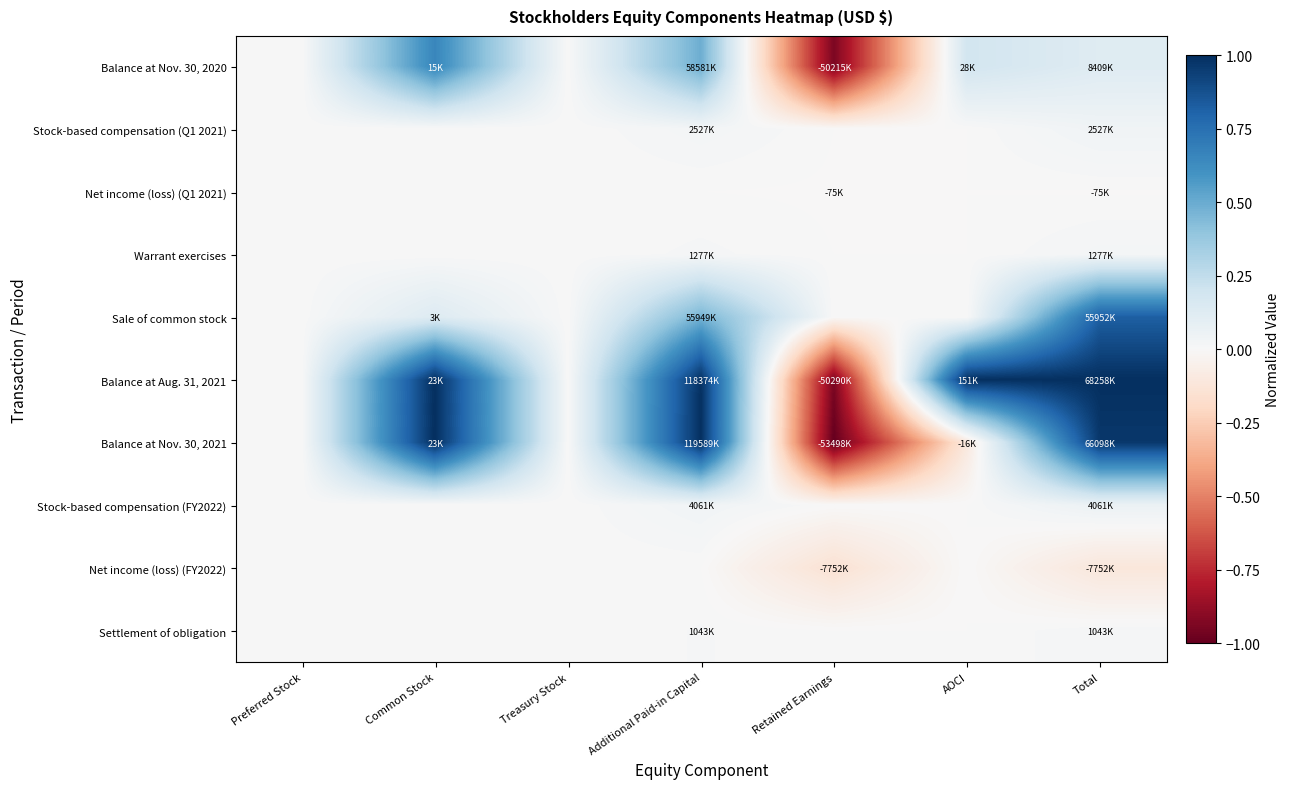

Reading right to left, transcribe all the data shown in this chart.

Balance at Nov. 30, 2020: Total=0.1	AOCI=0.2	Retained Earnings=-0.9	Additional Paid-in Capital=0.5	Treasury Stock=0.0	Common Stock=0.7	Preferred Stock=0.0
Stock-based compensation (Q1 2021): Total=0.0	AOCI=0.0	Retained Earnings=0.0	Additional Paid-in Capital=0.0	Treasury Stock=0.0	Common Stock=0.0	Preferred Stock=0.0
Net income (loss) (Q1 2021): Total=-0.0	AOCI=0.0	Retained Earnings=-0.0	Additional Paid-in Capital=0.0	Treasury Stock=0.0	Common Stock=0.0	Preferred Stock=0.0
Warrant exercises: Total=0.0	AOCI=0.0	Retained Earnings=0.0	Additional Paid-in Capital=0.0	Treasury Stock=0.0	Common Stock=0.0	Preferred Stock=0.0
Sale of common stock: Total=0.8	AOCI=0.0	Retained Earnings=0.0	Additional Paid-in Capital=0.5	Treasury Stock=0.0	Common Stock=0.1	Preferred Stock=0.0
Balance at Aug. 31, 2021: Total=1.0	AOCI=1.0	Retained Earnings=-0.9	Additional Paid-in Capital=1.0	Treasury Stock=0.0	Common Stock=1.0	Preferred Stock=0.0
Balance at Nov. 30, 2021: Total=1.0	AOCI=-0.1	Retained Earnings=-1.0	Additional Paid-in Capital=1.0	Treasury Stock=0.0	Common Stock=1.0	Preferred Stock=0.0
Stock-based compensation (FY2022): Total=0.1	AOCI=0.0	Retained Earnings=0.0	Additional Paid-in Capital=0.0	Treasury Stock=0.0	Common Stock=0.0	Preferred Stock=0.0
Net income (loss) (FY2022): Total=-0.1	AOCI=0.0	Retained Earnings=-0.1	Additional Paid-in Capital=0.0	Treasury Stock=0.0	Common Stock=0.0	Preferred Stock=0.0
Settlement of obligation: Total=0.0	AOCI=0.0	Retained Earnings=0.0	Additional Paid-in Capital=0.0	Treasury Stock=0.0	Common Stock=0.0	Preferred Stock=0.0